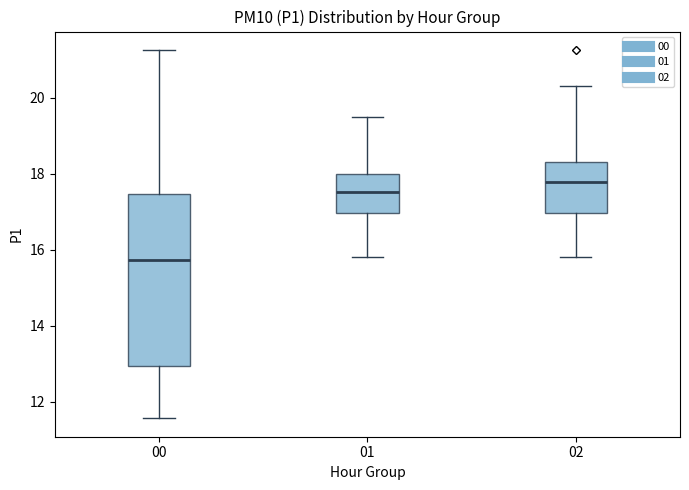

Which box has the lowest median line?

00